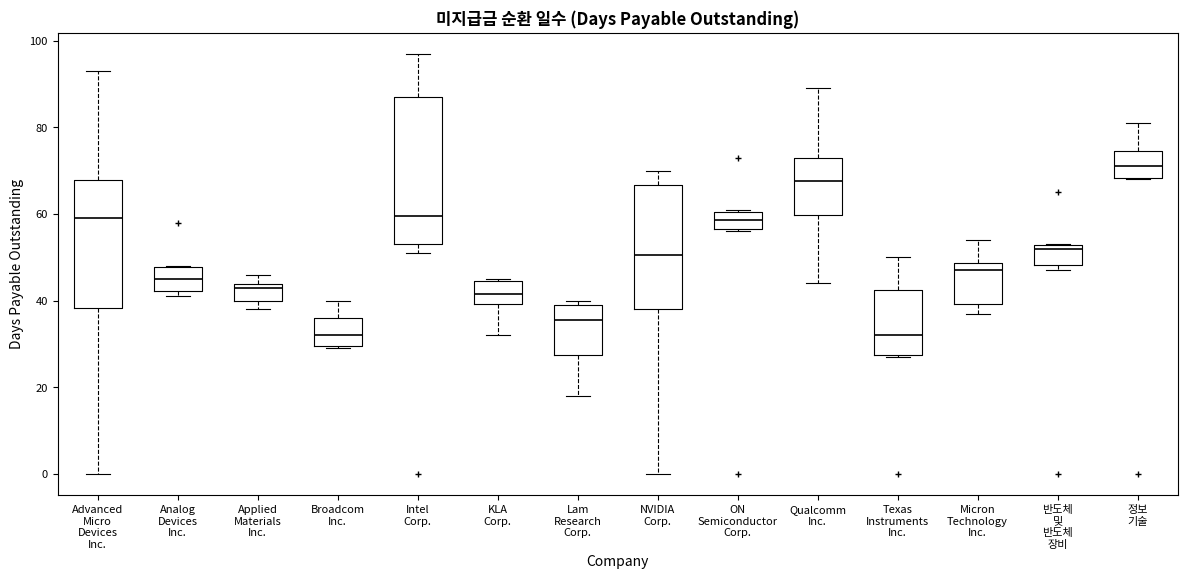

Where is the upper edge of the box for 반도체 및 반도체 장비 on the y-axis? The values are not printed on the chart, so give them approximately, as read against the axis.

52